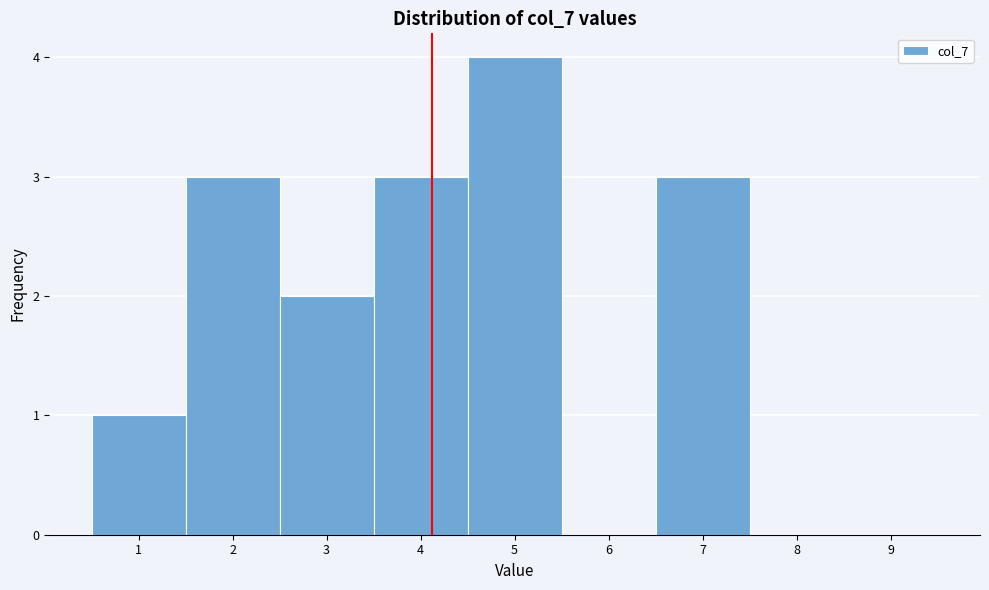

Reading left to right, transcribe this chart: for each bar, give the range it covers on the x-axis and its height. The values are not printed on the chart, so give them approximately, as read against the axis.

0.5 to 1.5: 1
1.5 to 2.5: 3
2.5 to 3.5: 2
3.5 to 4.5: 3
4.5 to 5.5: 4
5.5 to 6.5: 0
6.5 to 7.5: 3
7.5 to 8.5: 0
8.5 to 9.5: 0